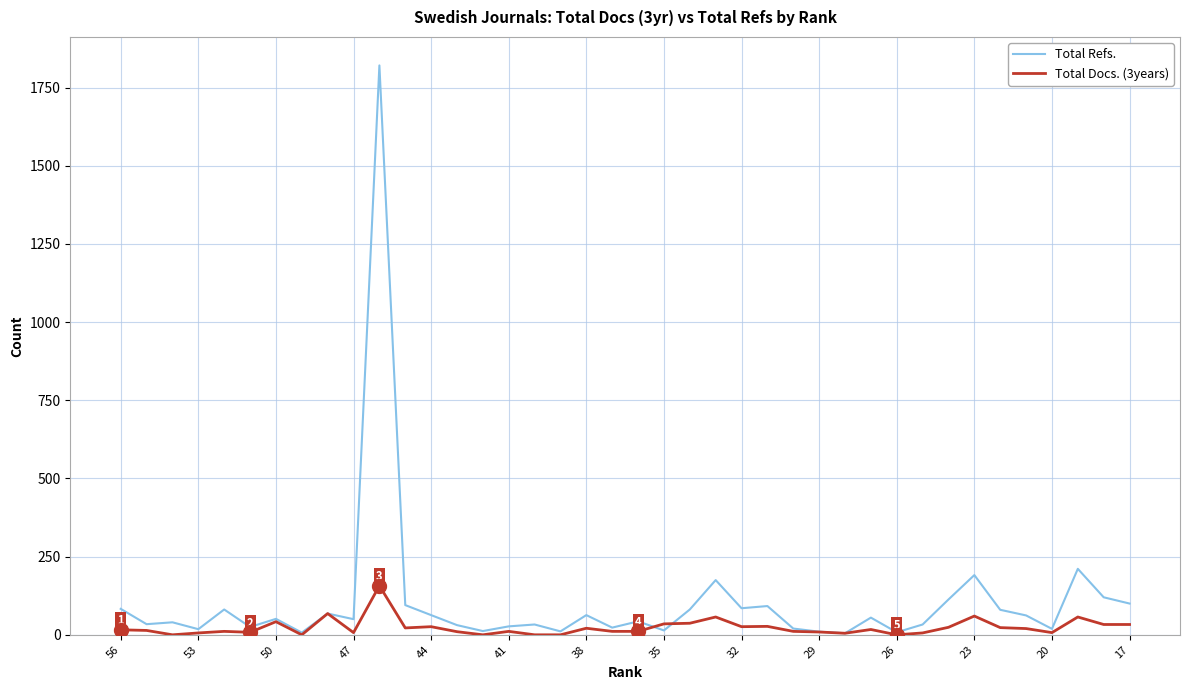

List the series in order of their overall mean, lowest first.

Total Docs. (3years), Total Refs.